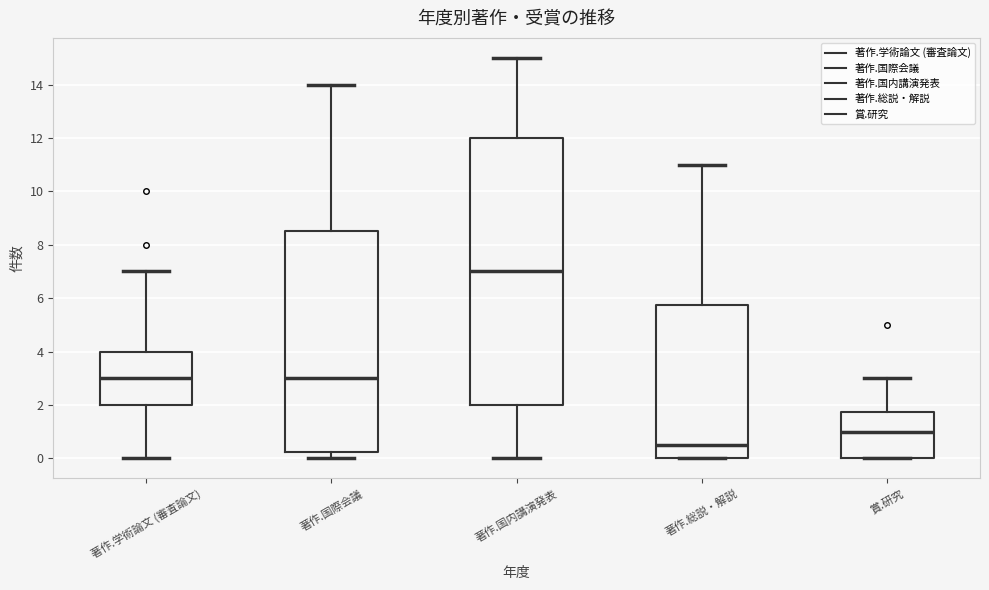

Reading left to right, read every box against the y-axis: the position of its median line, the range the box covers, and the ends of its whiskers. The values are not printed on the chart, so give them approximately, as read against the axis.

著作.学術論文 (審査論文): median 3.0, box 2.0 to 4.0, whiskers 0.0 to 7.0
著作.国際会議: median 3.0, box 0.2 to 8.6, whiskers 0.0 to 14.0
著作.国内講演発表: median 7.0, box 2.0 to 12.0, whiskers 0.0 to 15.0
著作.総説・解説: median 0.6, box 0.0 to 5.8, whiskers 0.0 to 11.0
賞.研究: median 1.0, box 0.0 to 1.8, whiskers 0.0 to 3.0